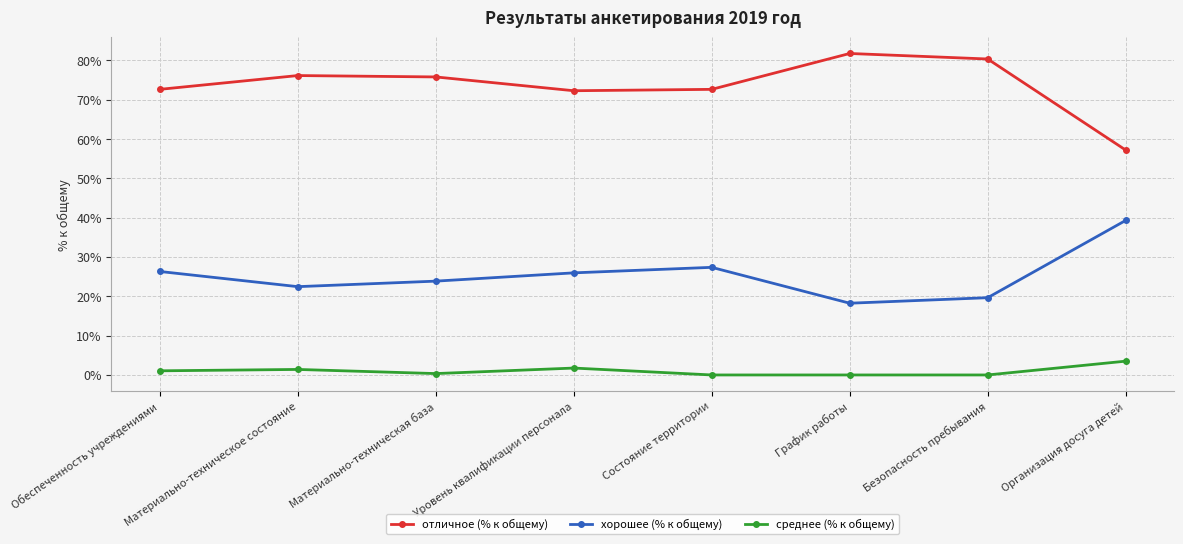

What is the value of the хорошее (% к общему) point at the 7th from the left?

19.6